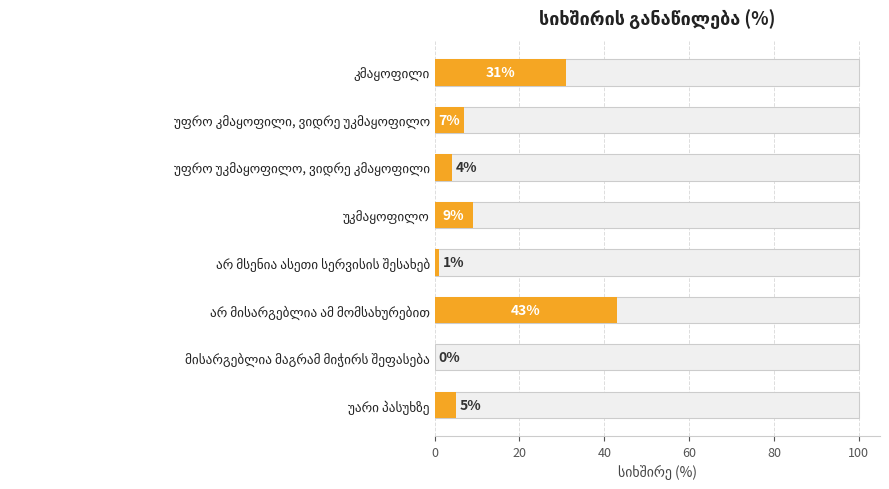

How many data points are less than 7?

4